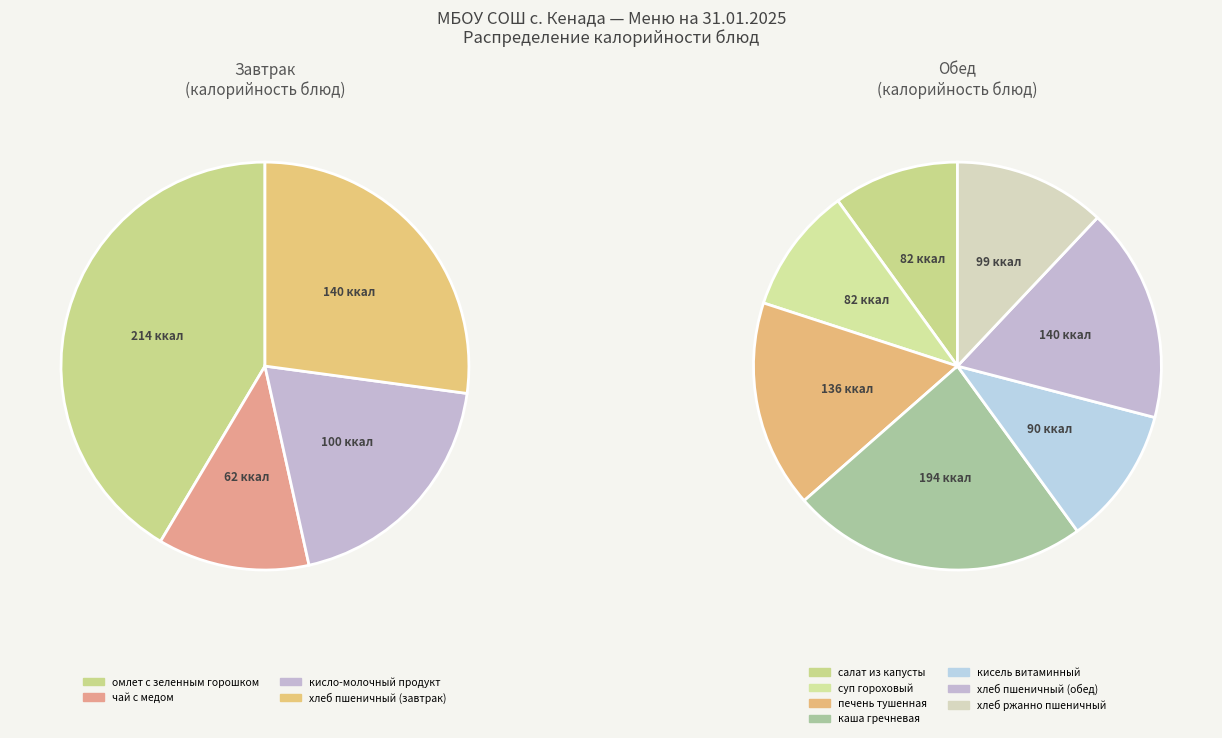

How many slices are in this pie chart?

11